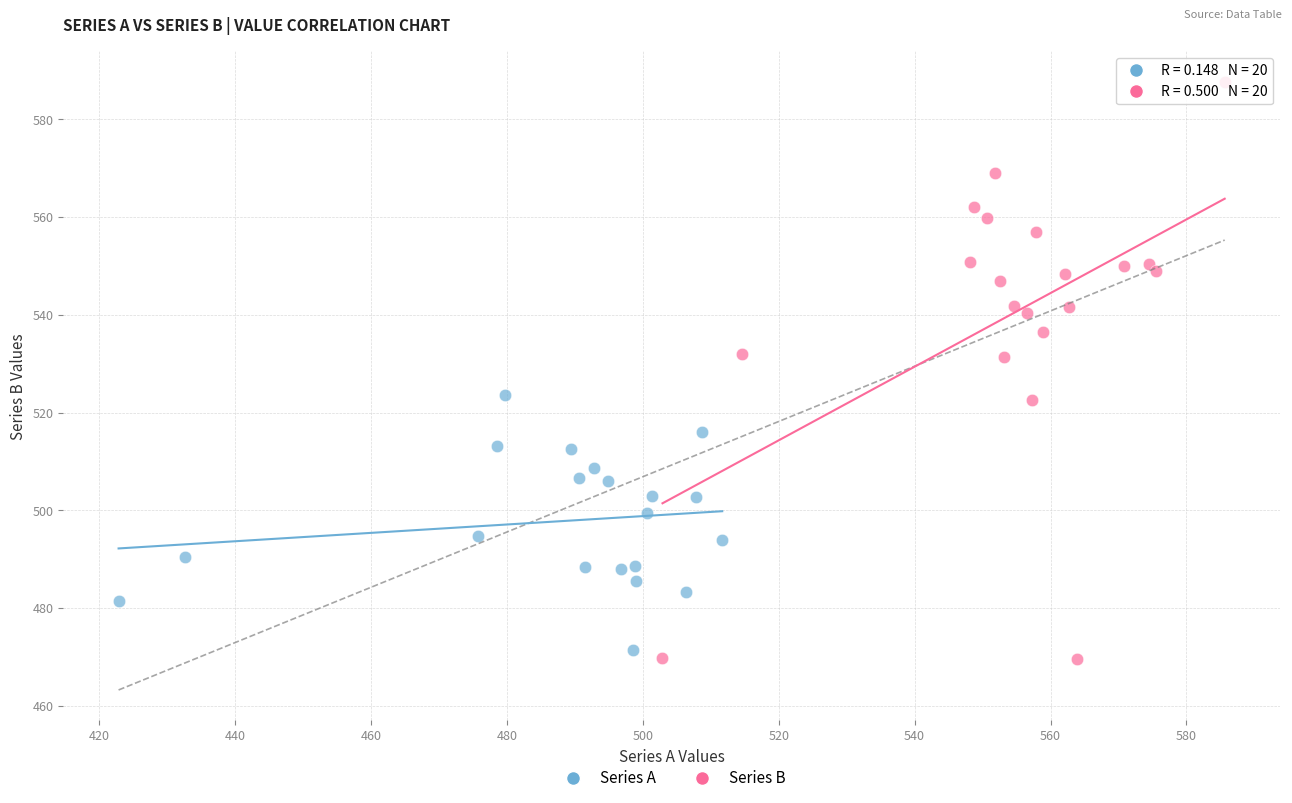

Which series contains the highest Y value?

Series B